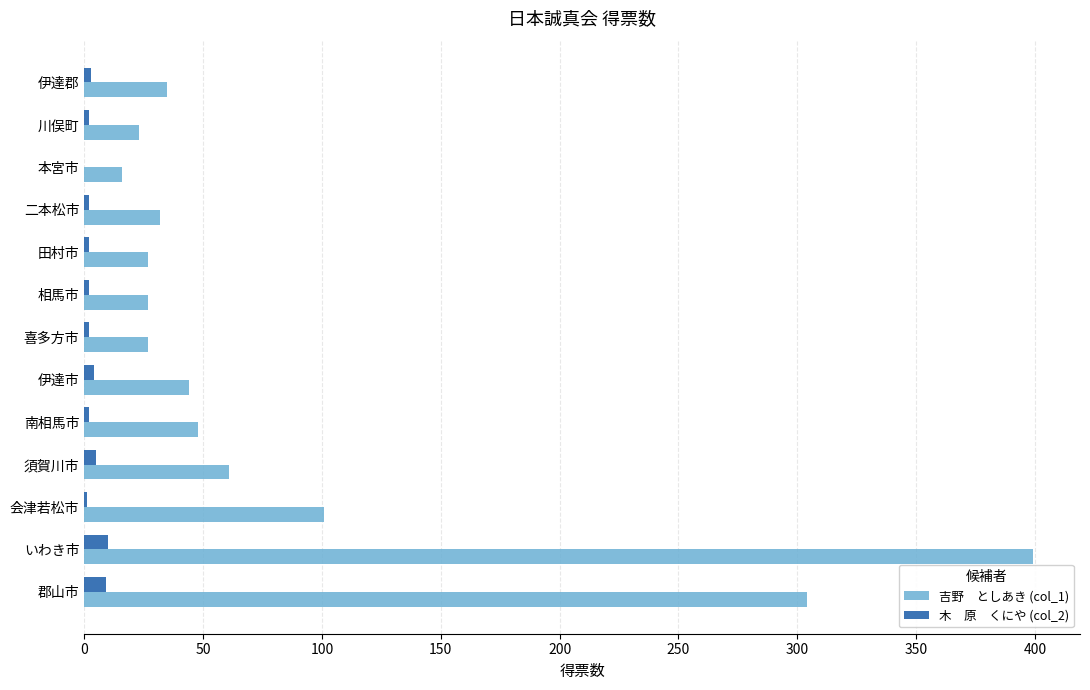

At which category is the sum across all series the highest?

いわき市